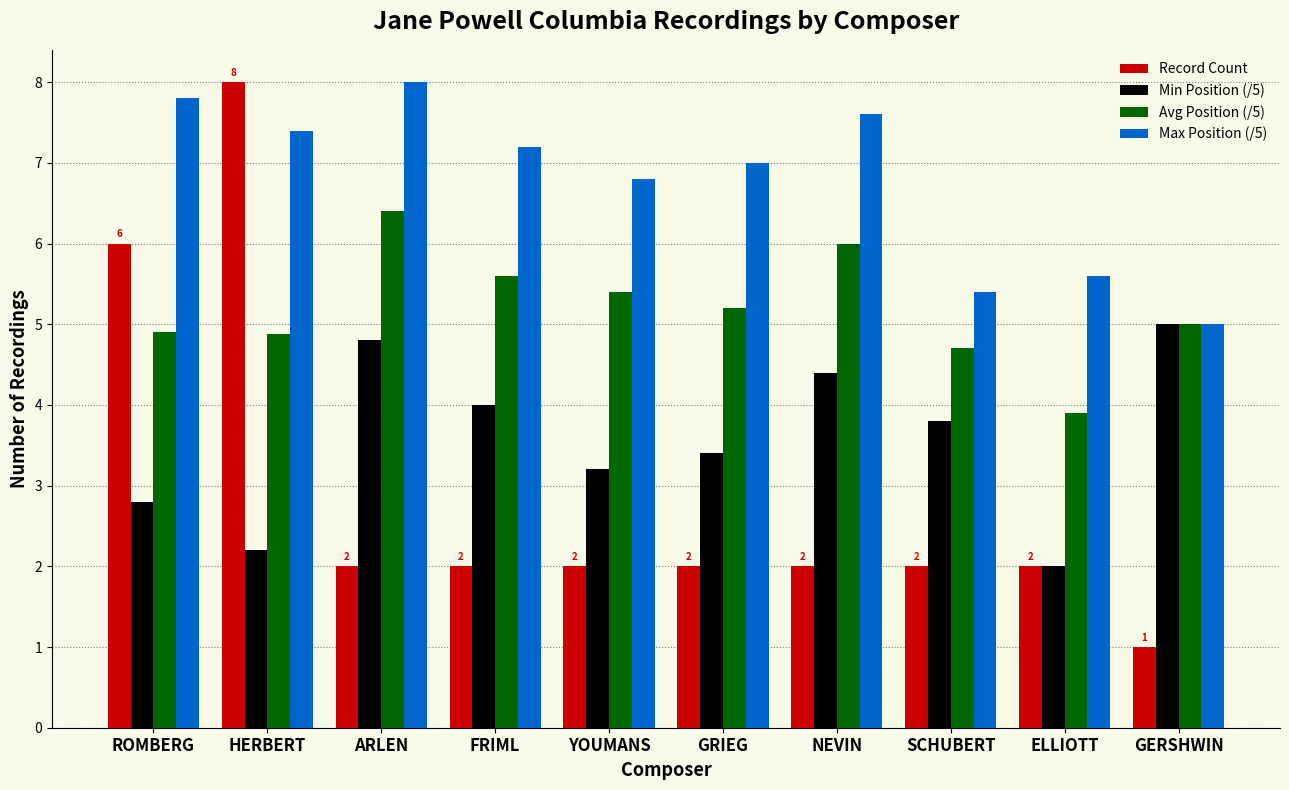

How many distinct data groups are displayed?

4